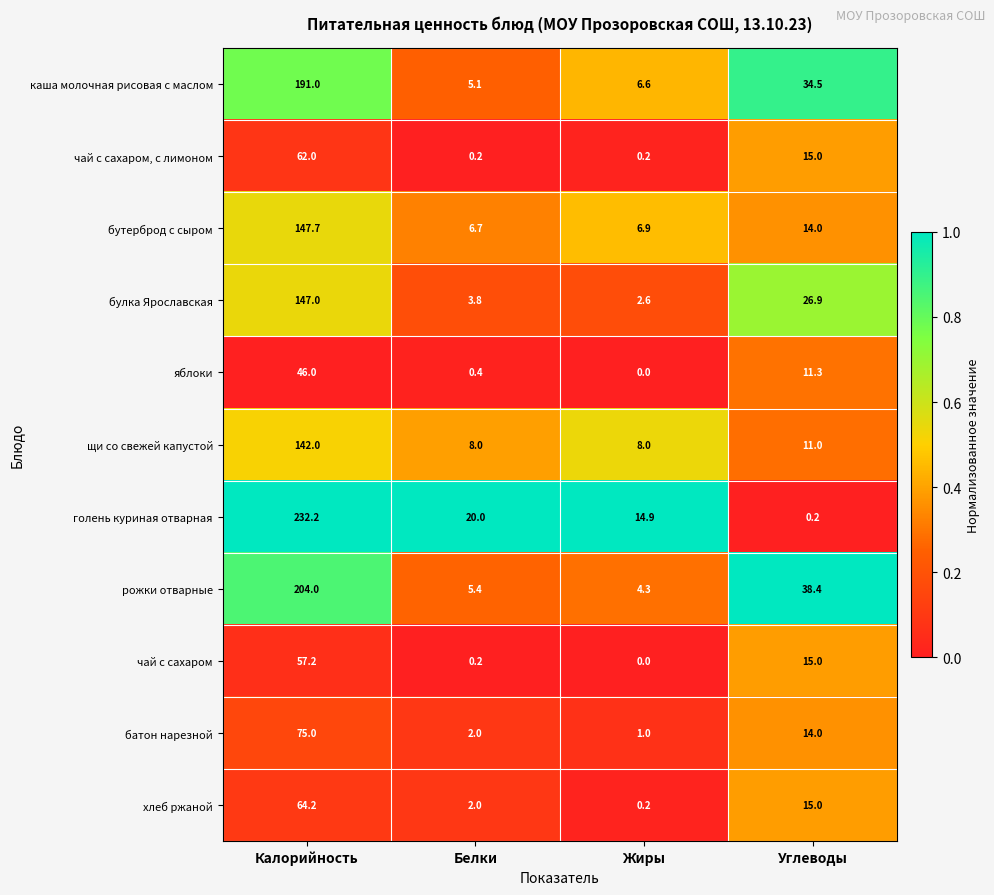

The щи со свежей капустой series shows 142.0 at Калорийность. True or false?

True